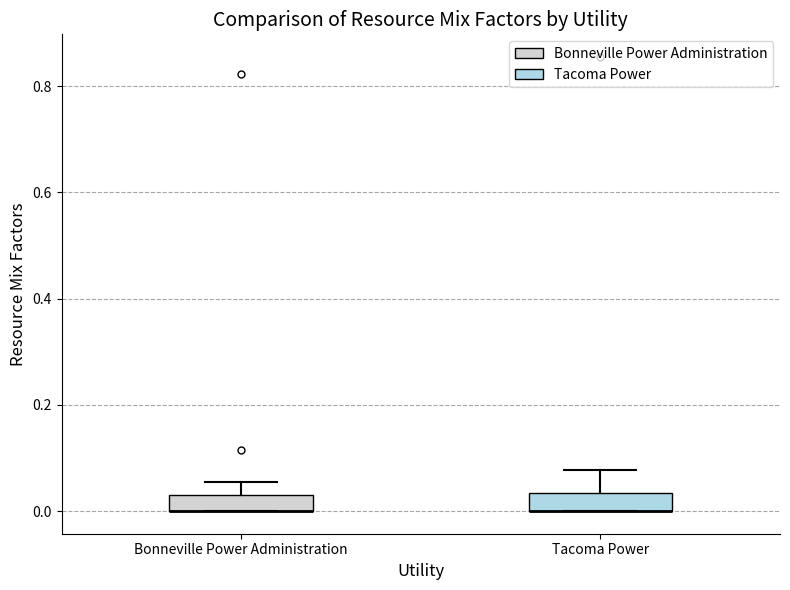

Reading left to right, read every box against the y-axis: the position of its median line, the range the box covers, and the ends of its whiskers. The values are not printed on the chart, so give them approximately, as read against the axis.

Bonneville Power Administration: median 0.00 (drawn on the box's lower edge), box 0.00 to 0.04, whiskers 0.00 to 0.06
Tacoma Power: median 0.00 (drawn on the box's lower edge), box 0.00 to 0.04, whiskers 0.00 to 0.08